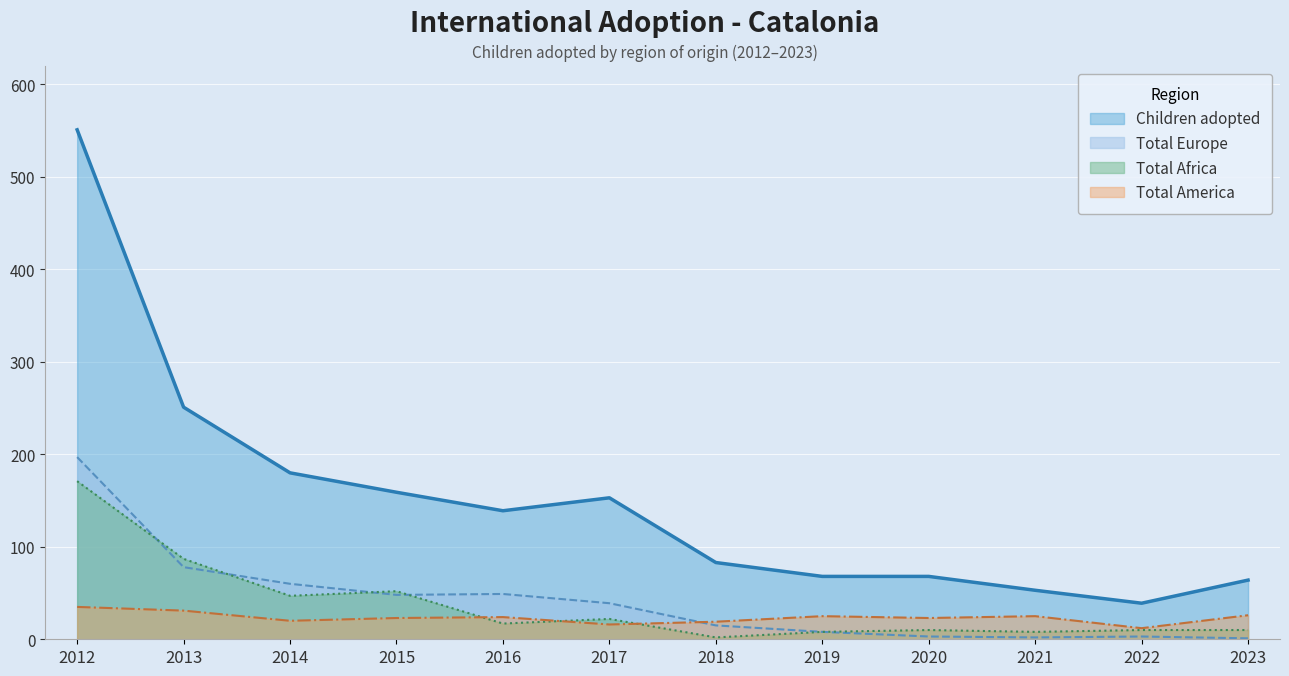

What is the value of the Total Europe point at the 5th from the left?

49